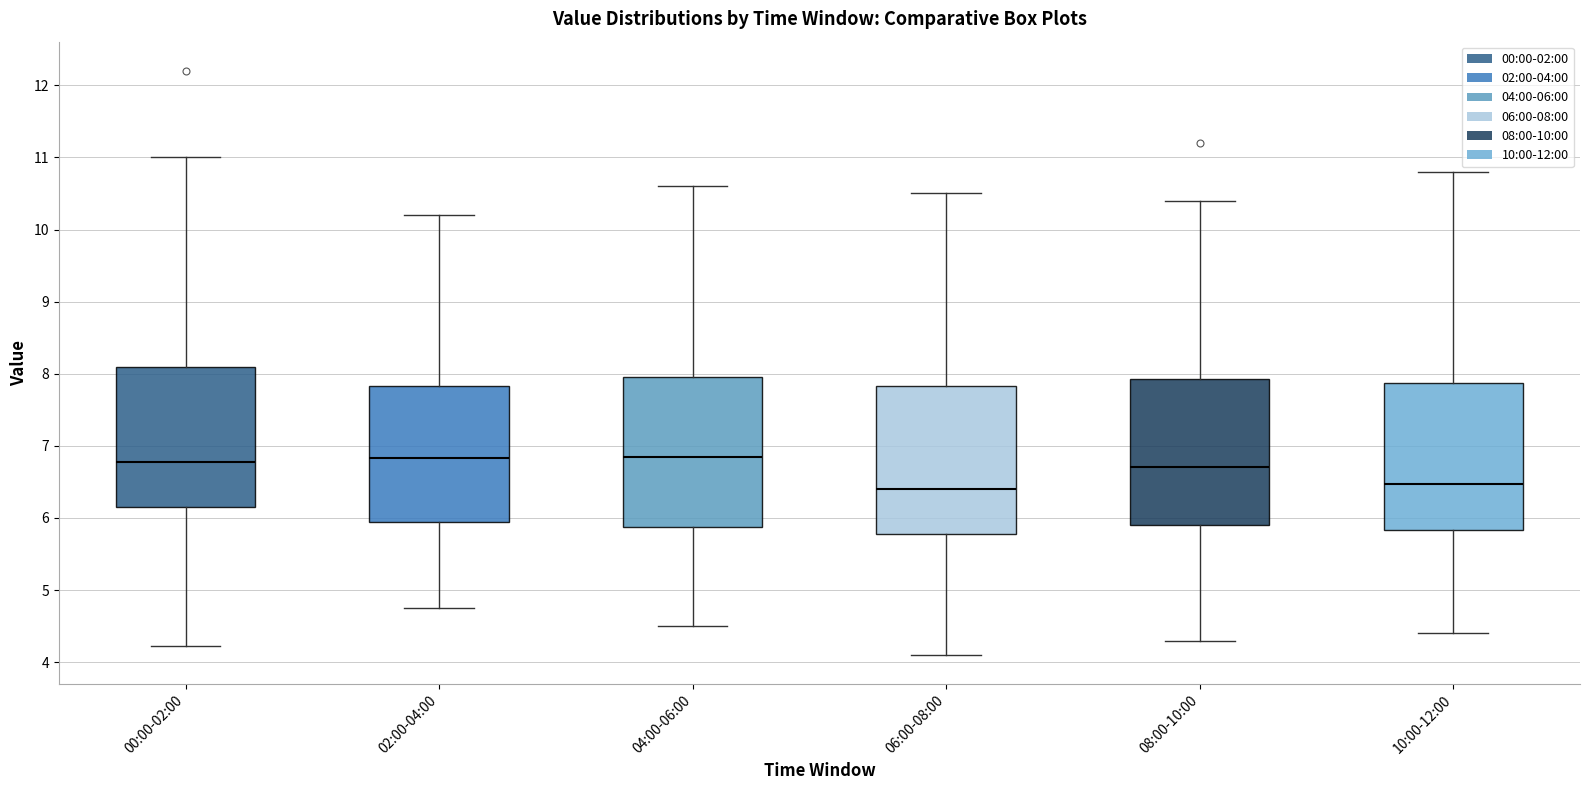

Reading left to right, transcribe this box plot: for each box, give where its median line is, the range the box spans, and where its two whiskers end, as read against the y-axis. The values are not printed on the chart, so give them approximately, as read against the axis.

00:00-02:00: median 6.8, box 6.2 to 8.1, whiskers 4.2 to 11.0
02:00-04:00: median 6.8, box 6.0 to 7.8, whiskers 4.8 to 10.2
04:00-06:00: median 6.9, box 5.9 to 8.0, whiskers 4.5 to 10.6
06:00-08:00: median 6.4, box 5.8 to 7.8, whiskers 4.1 to 10.5
08:00-10:00: median 6.7, box 5.9 to 7.9, whiskers 4.3 to 10.4
10:00-12:00: median 6.5, box 5.8 to 7.9, whiskers 4.4 to 10.8